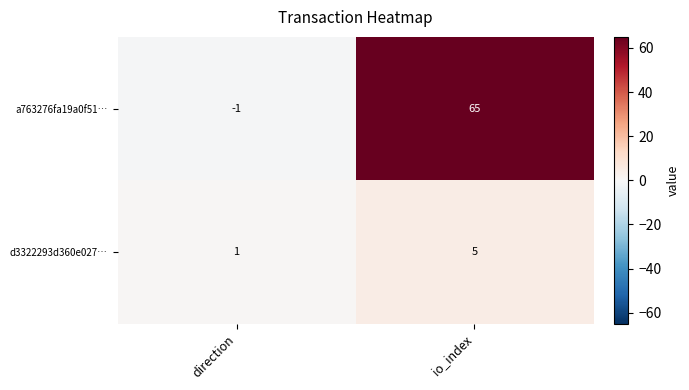

At which label does a763276fa19a0f51… reach its peak?

io_index